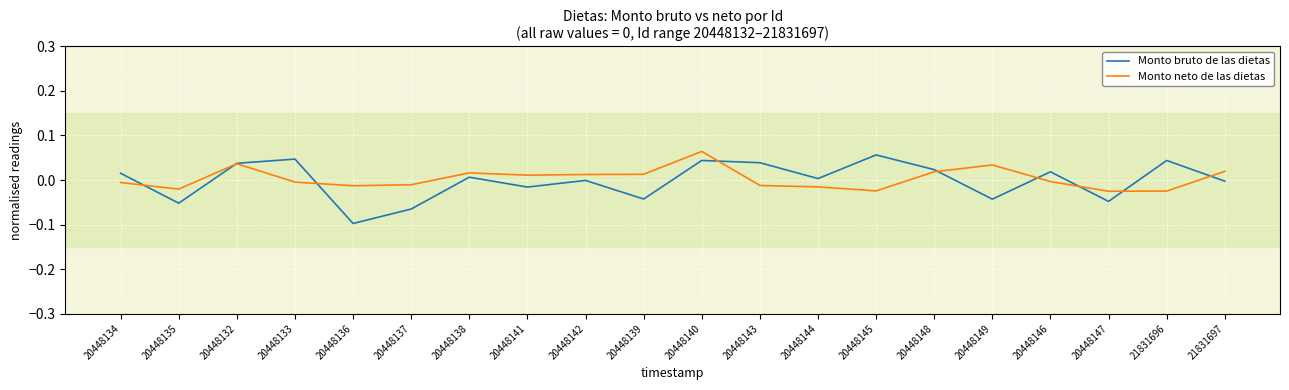

Rank the series by their maximum value, from lowest to highest.

Monto bruto de las dietas, Monto neto de las dietas